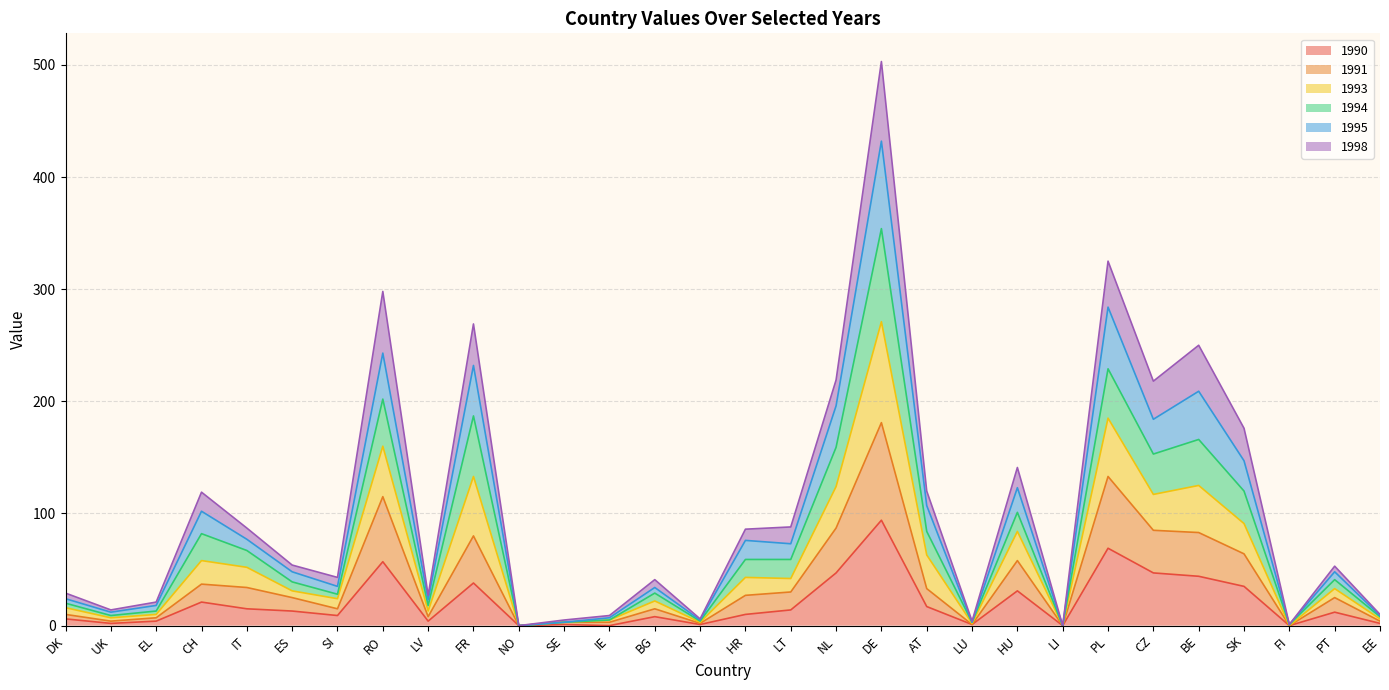

In 1990, how many points are lower than both neighbors (excluding endpoints)?

9